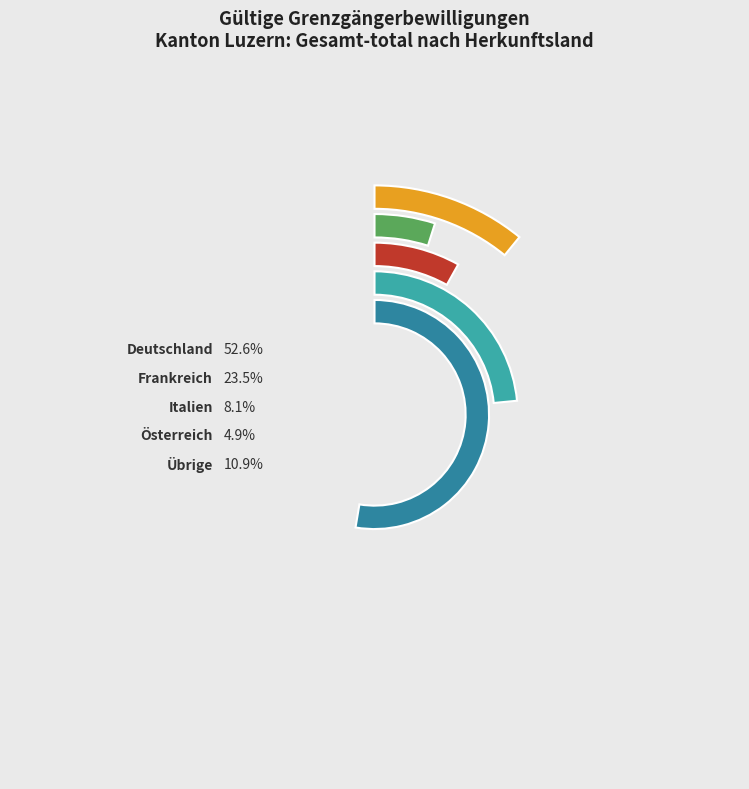

What is the largest slice in the pie chart?

Deutschland